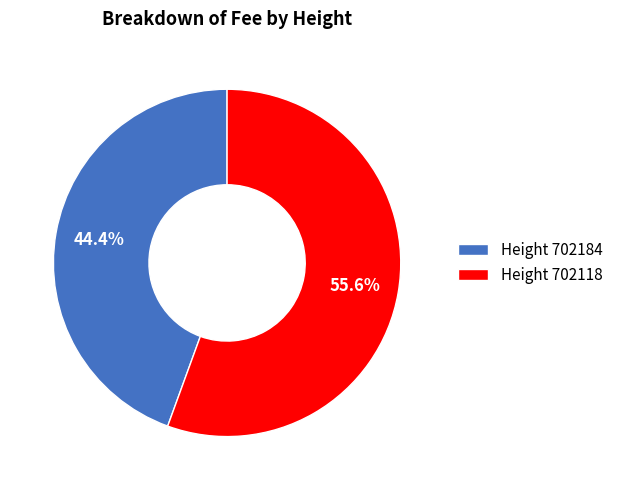

Count the number of slices in the pie.

2